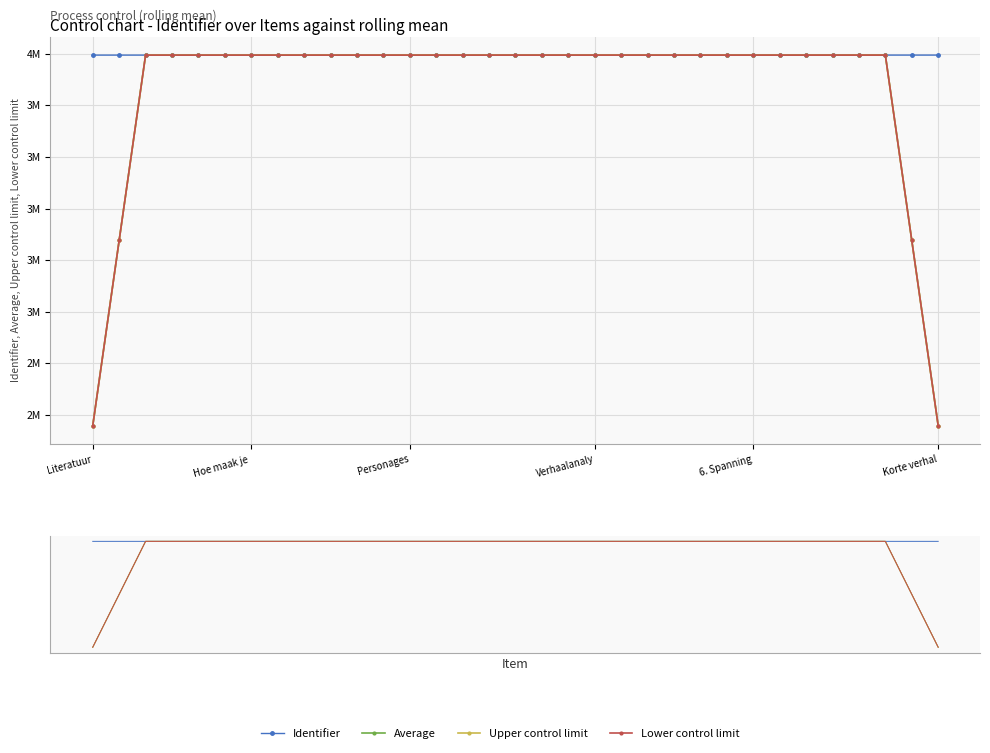

Which has a higher value, Korte verhal or 11?

11